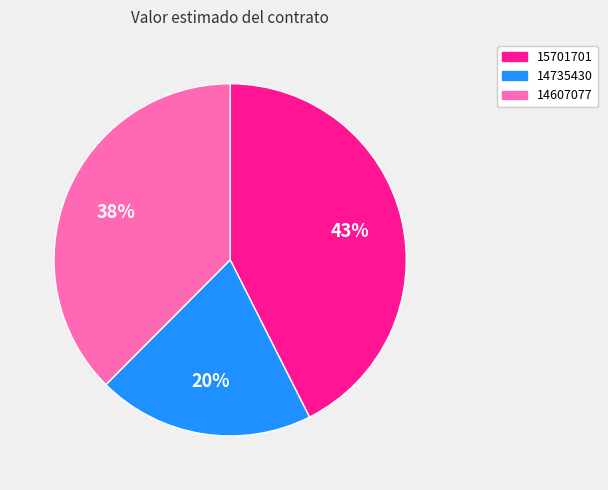

To the nearest percent, what portion does 15701701 represent?

43%